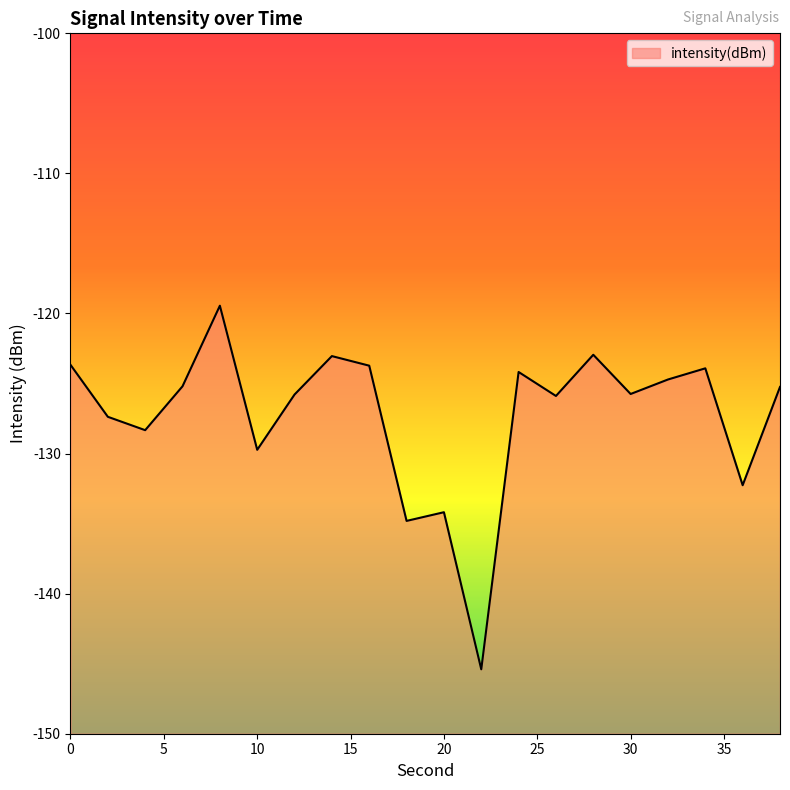

Which category has the lowest value across all series?

22